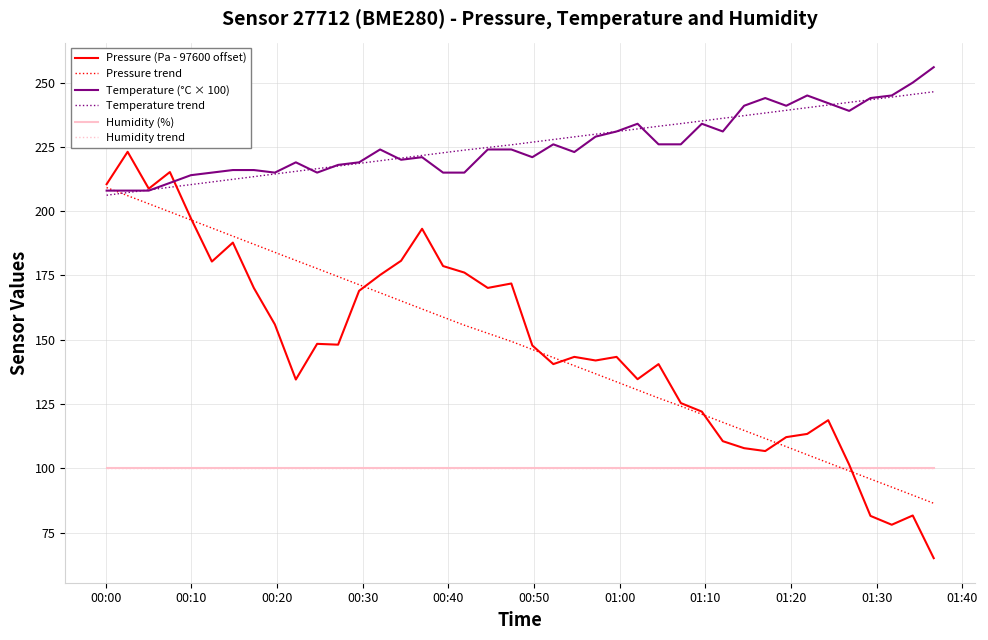

How many times do Pressure (Pa - 97600 offset) and Humidity trend cross each other?

1